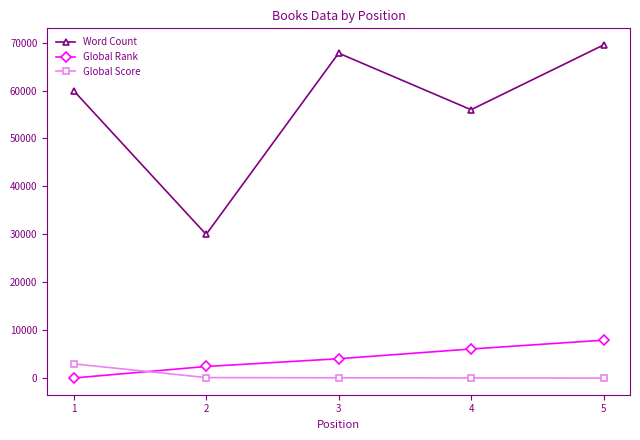

Which series changed the most between 1 and 3?

Word Count